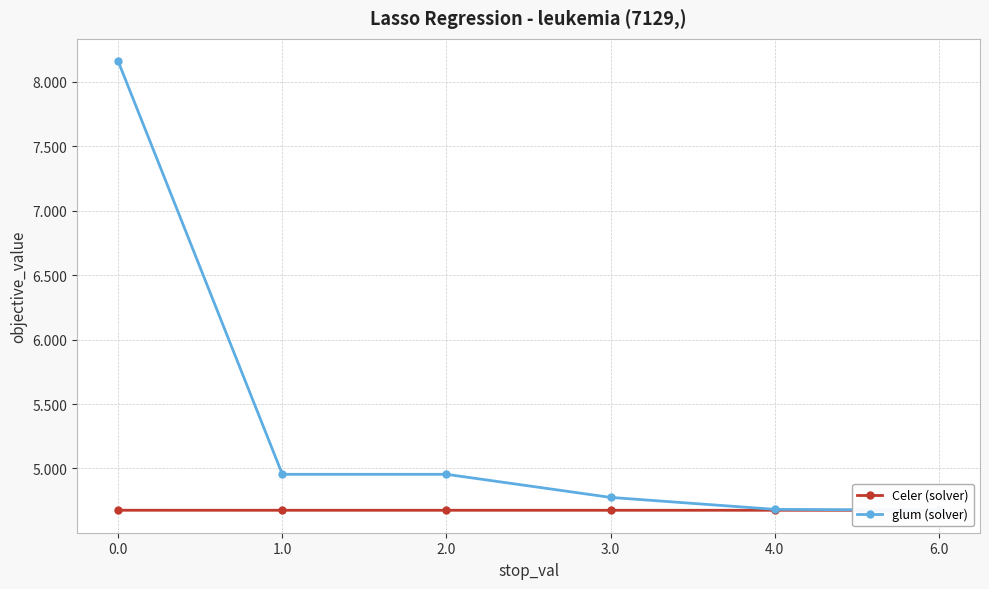

What are all the series names shown in the legend?

Celer (solver), glum (solver)